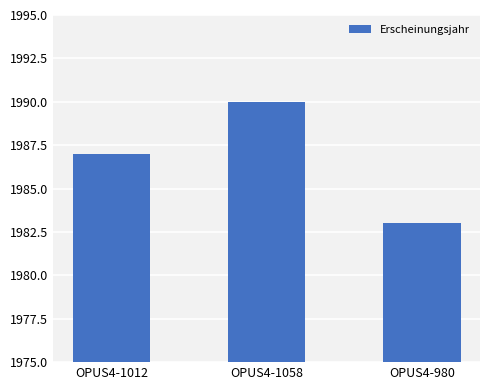

Where is the data nearest to the value 1986?

OPUS4-1012